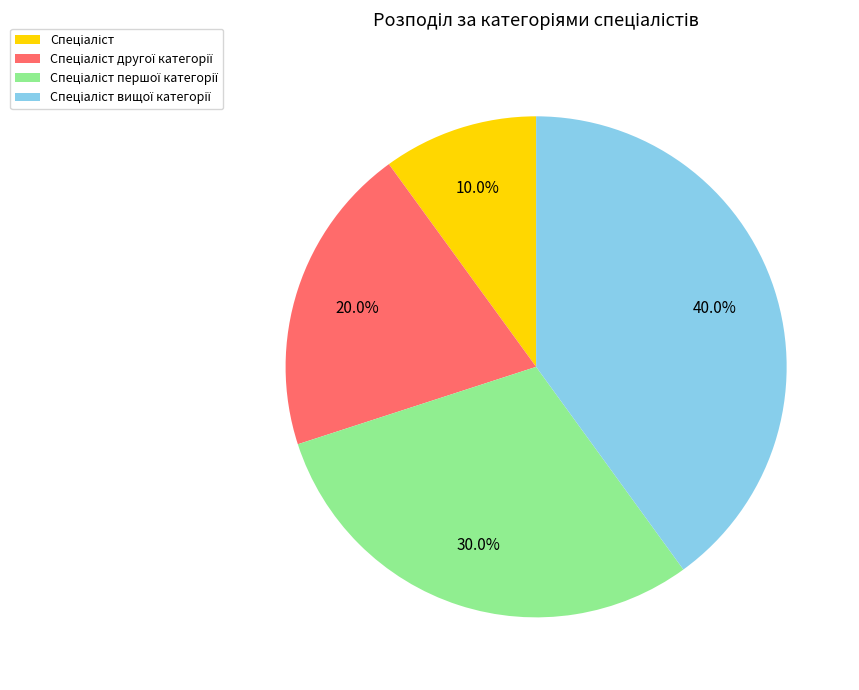

How many segments does this pie chart have?

4